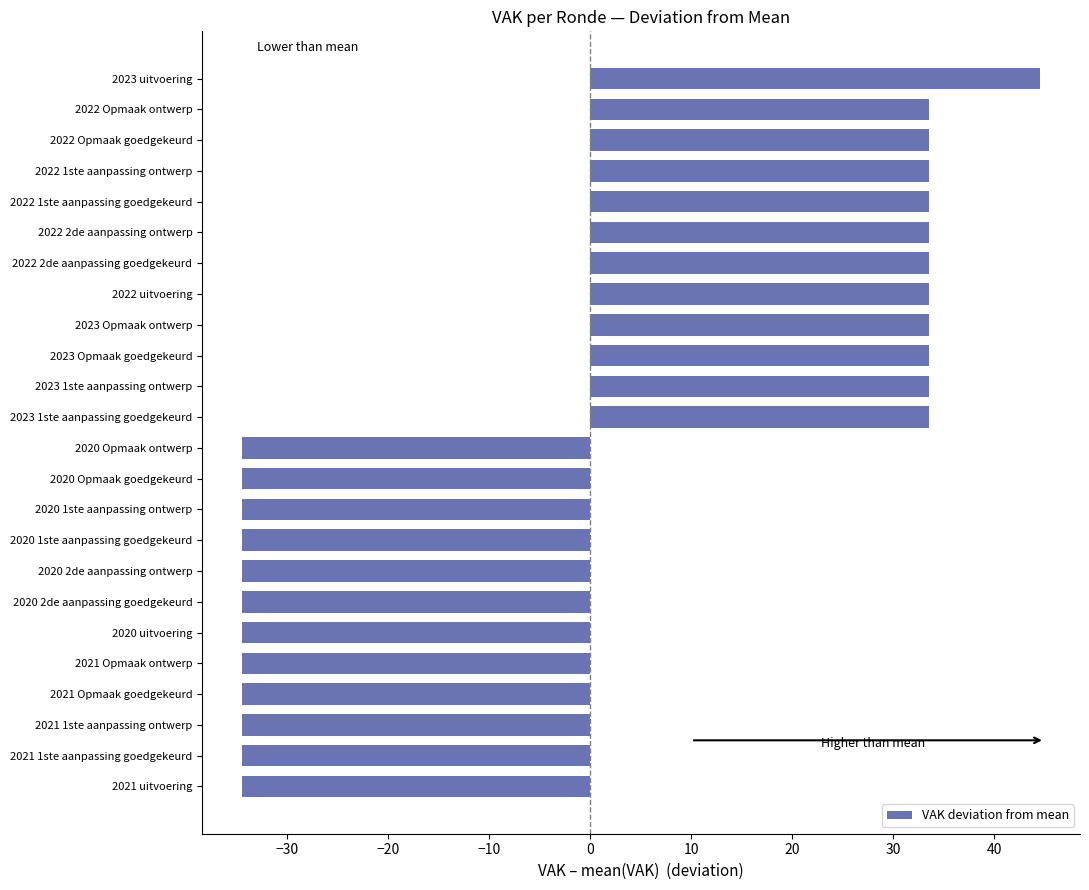

The chart shows a value of -34.5 at 2020 Opmaak ontwerp. True or false?

True